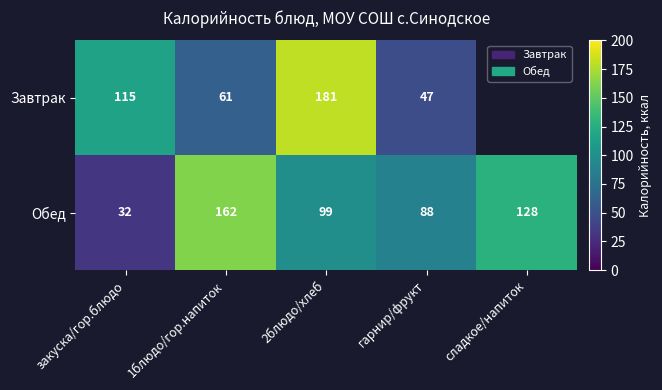

Where is Обед nearest to the value 97?

2блюдо/хлеб